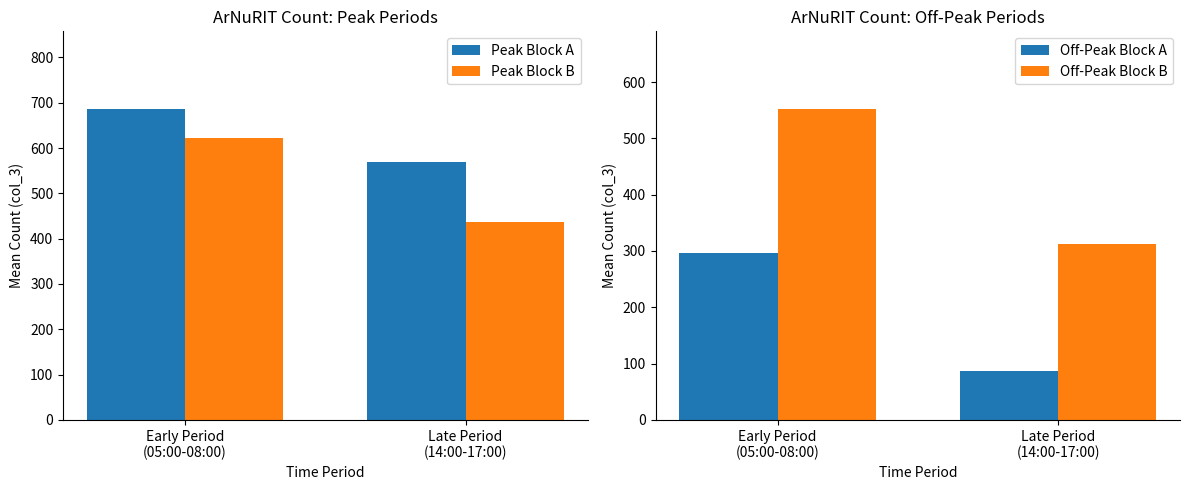

What is the difference between the Peak Block A values at Early Period
(05:00-08:00) and Late Period
(14:00-17:00)?

116